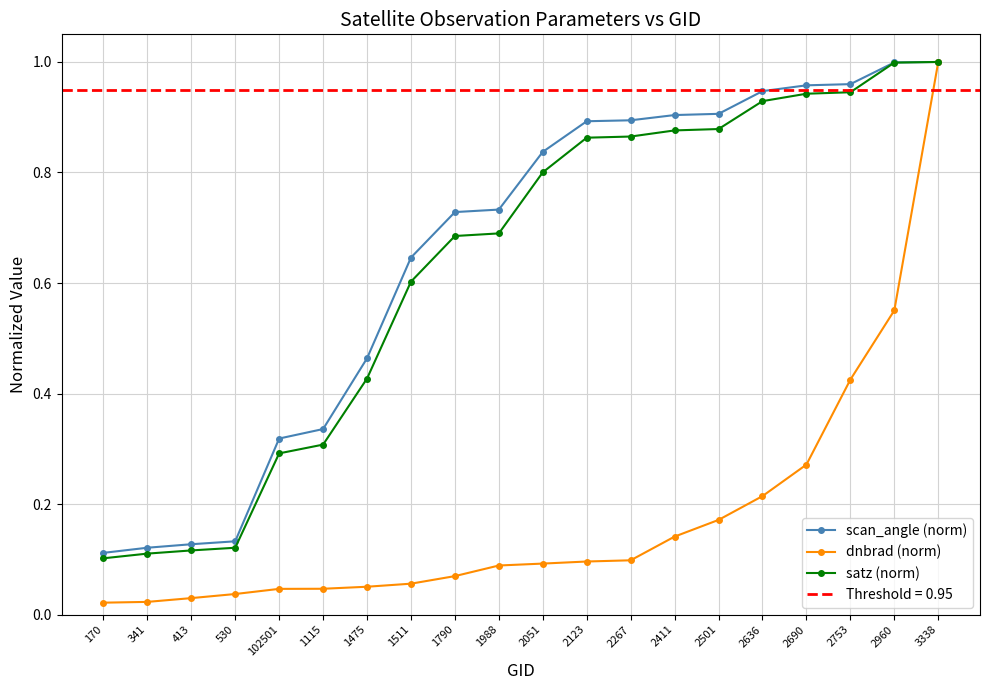

The satz (norm) series shows 1.5 at 3338. True or false?

False